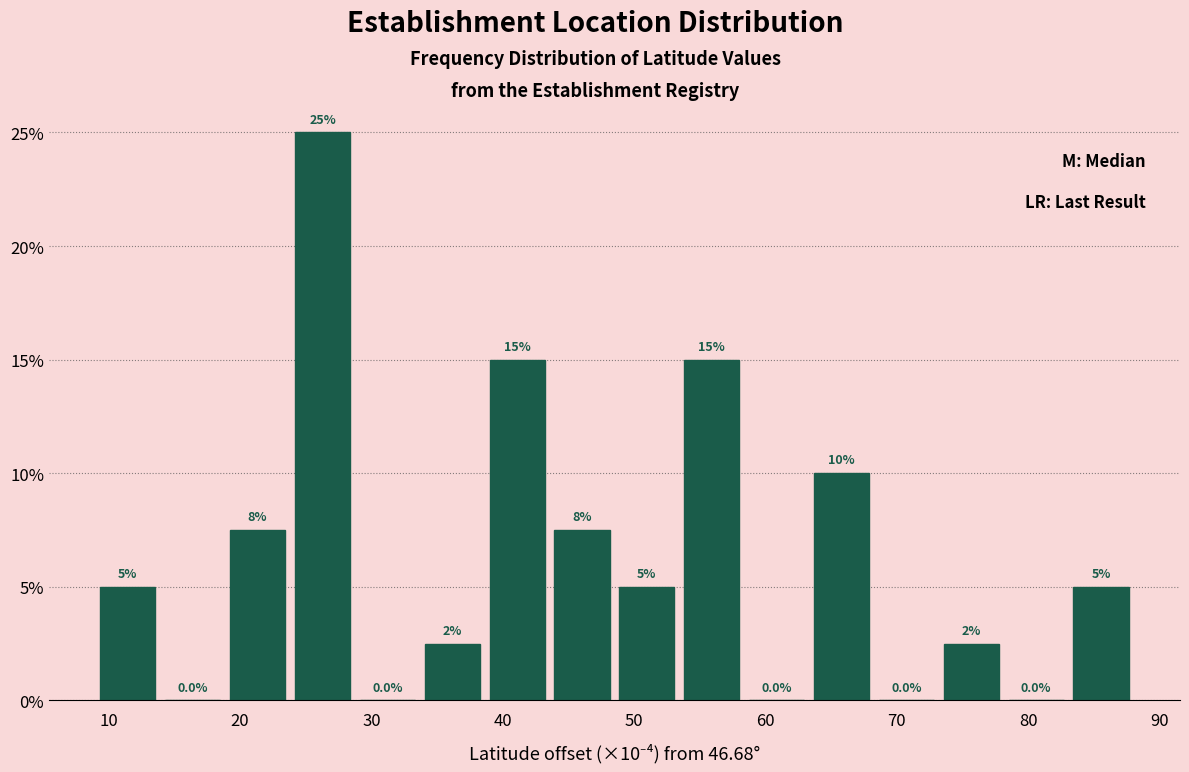

Which range on the x-axis has the tallest bar?

24 to 29